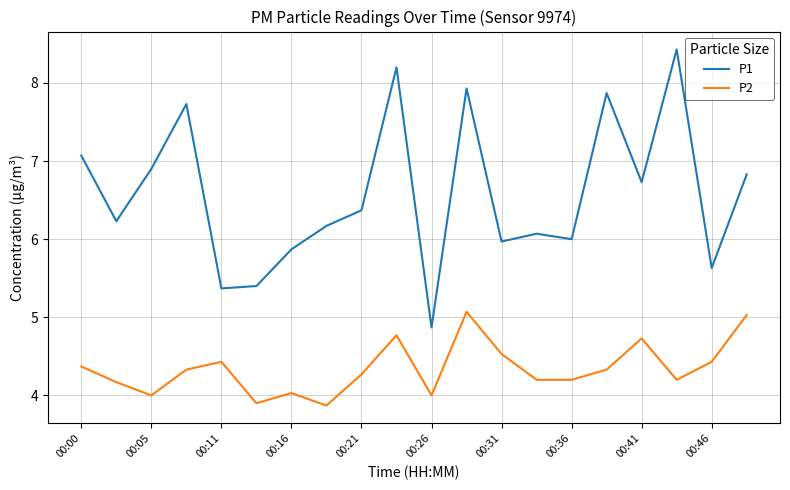

True or false: P1 and P2 intersect in this chart.

False